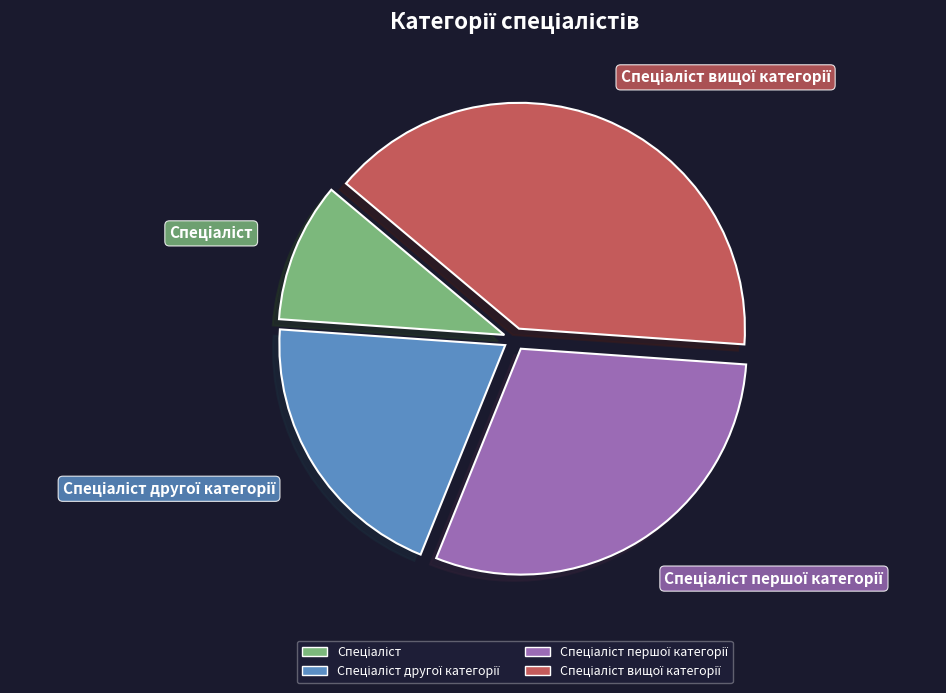

How many segments does this pie chart have?

4